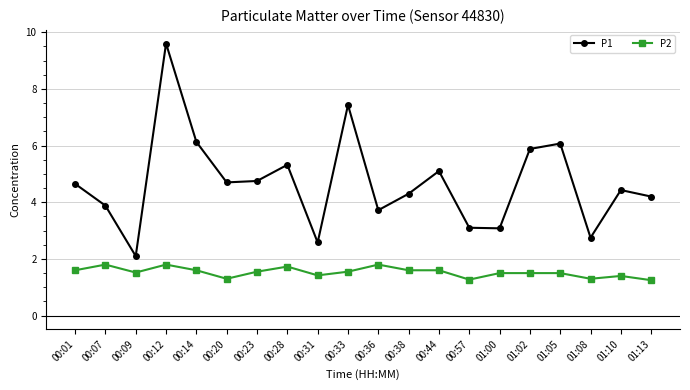

What is the total value across all series at 00:33?

9.0